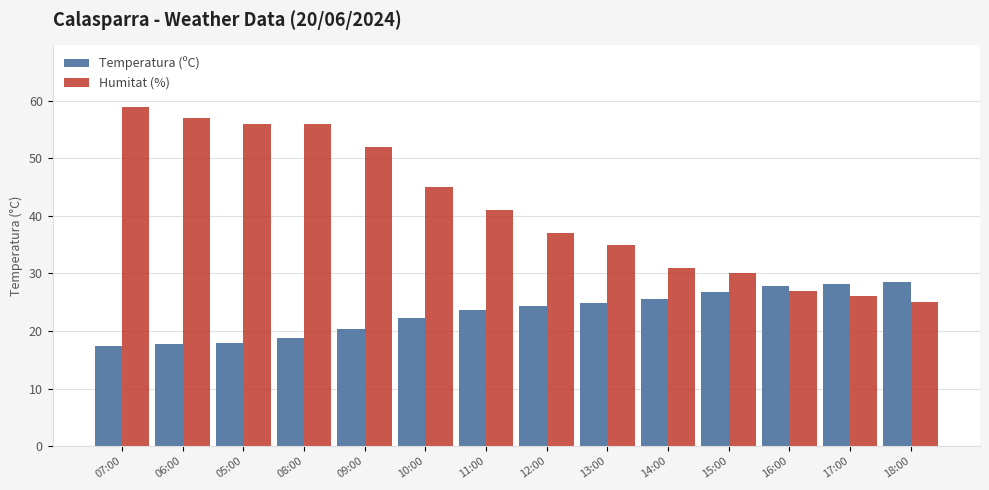

How many series are shown in this chart?

2